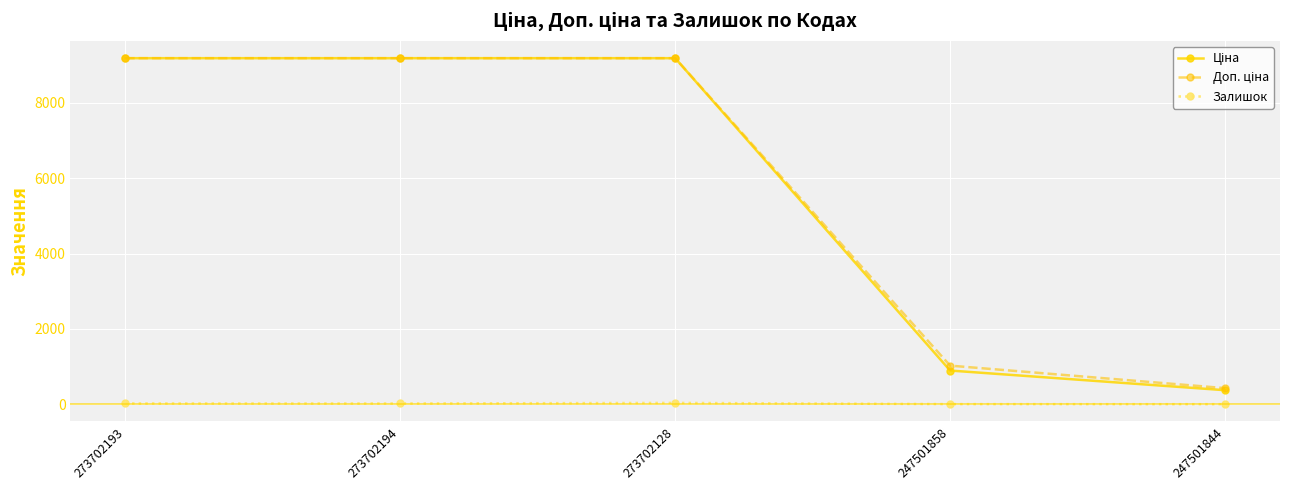

What is the greatest value displayed?

9185.9